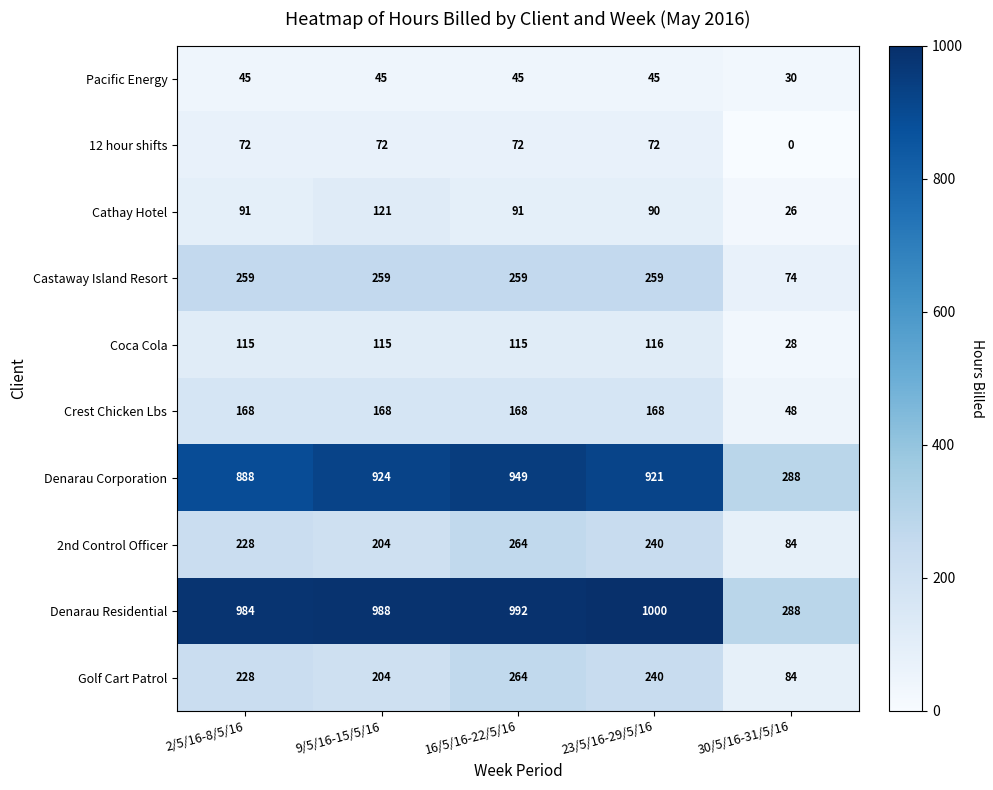

What is the difference between the Denarau Residential values at 23/5/16-29/5/16 and 16/5/16-22/5/16?

8